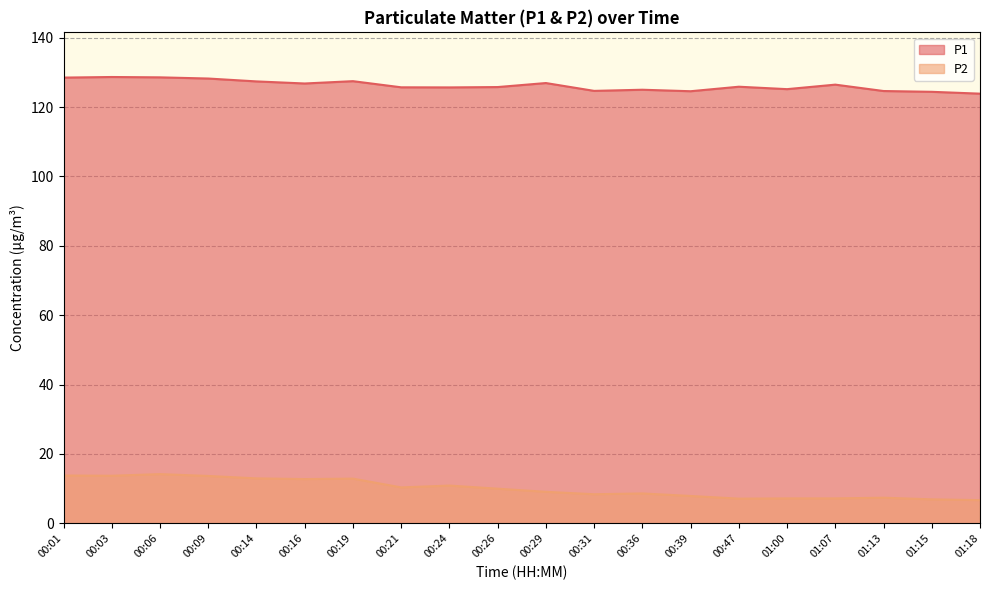

At which label is P1 closest to 126?

00:47